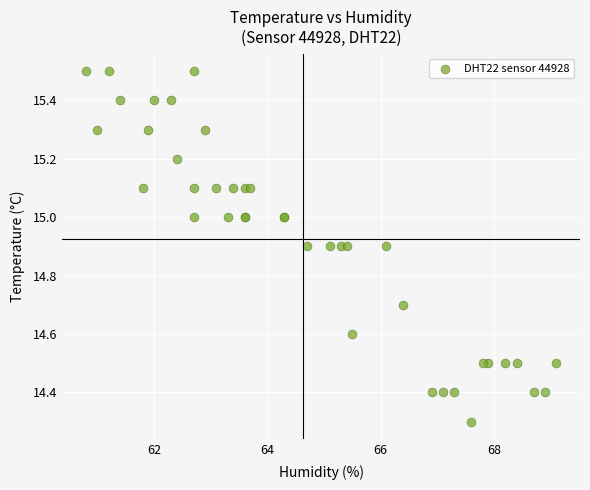

What Y value in the scatter plot is closest to 14?

14.3